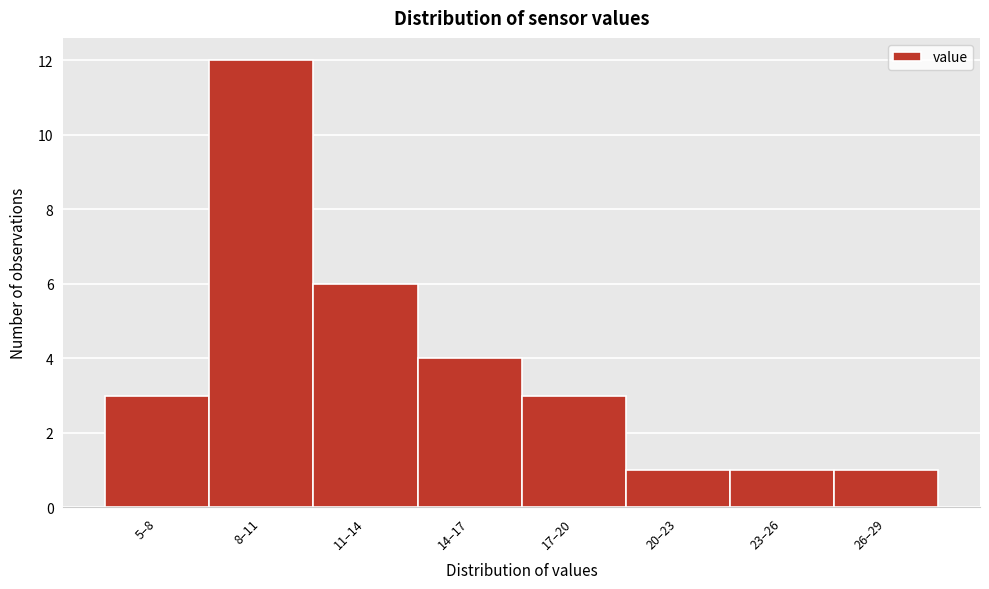

Reading left to right, list all the values displayed in this chart.

5–8=3	8–11=12	11–14=6	14–17=4	17–20=3	20–23=1	23–26=1	26–29=1